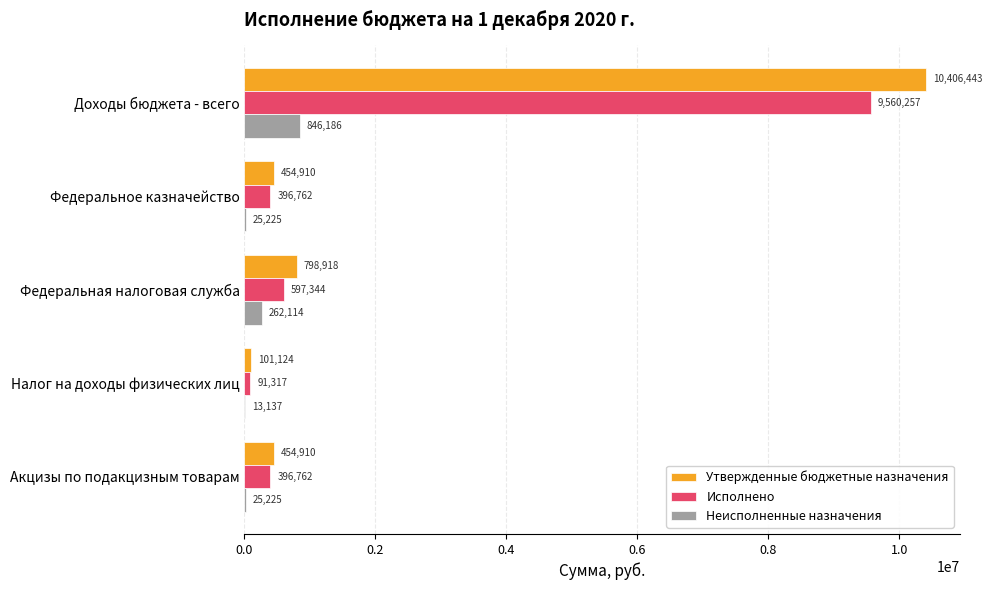

Which series changed the most between Доходы бюджета - всего and Федеральное казначейство?

Утвержденные бюджетные назначения